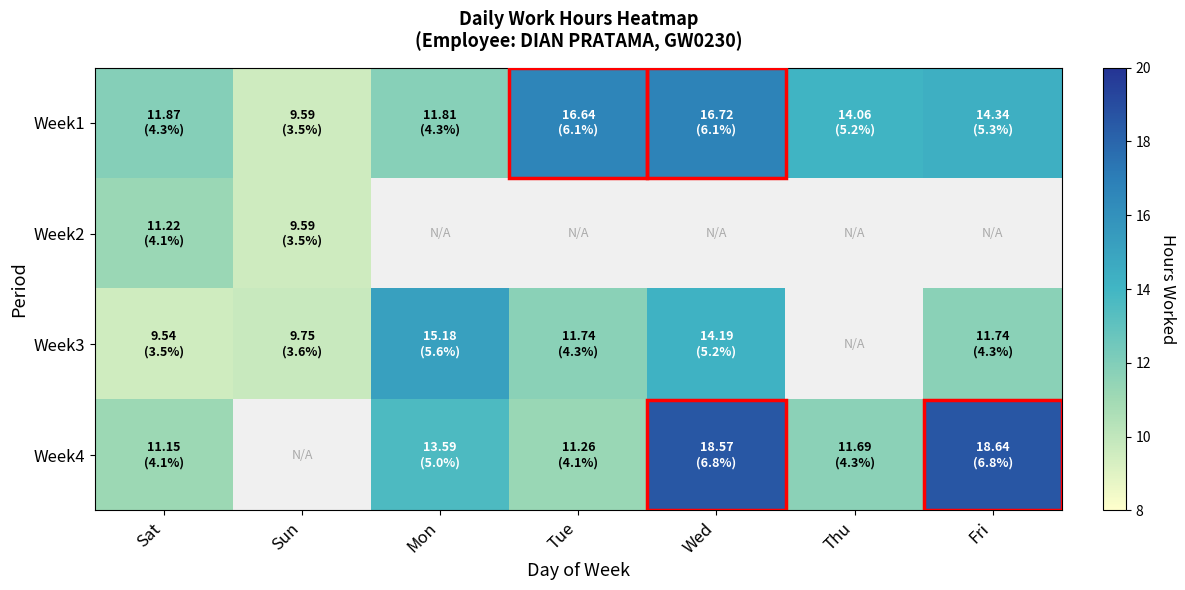

At which category is the sum across all series the highest?

Wed